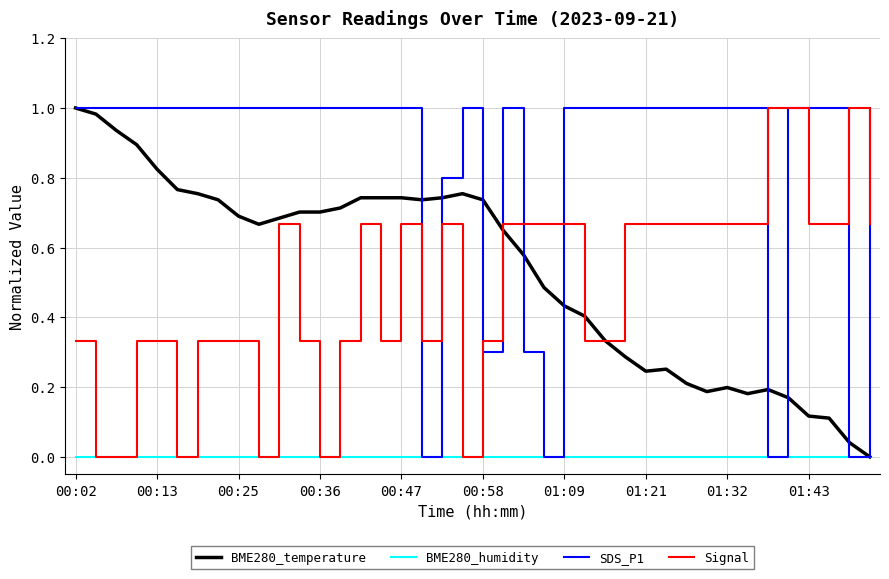

Which series has the largest total across all categories?

SDS_P1